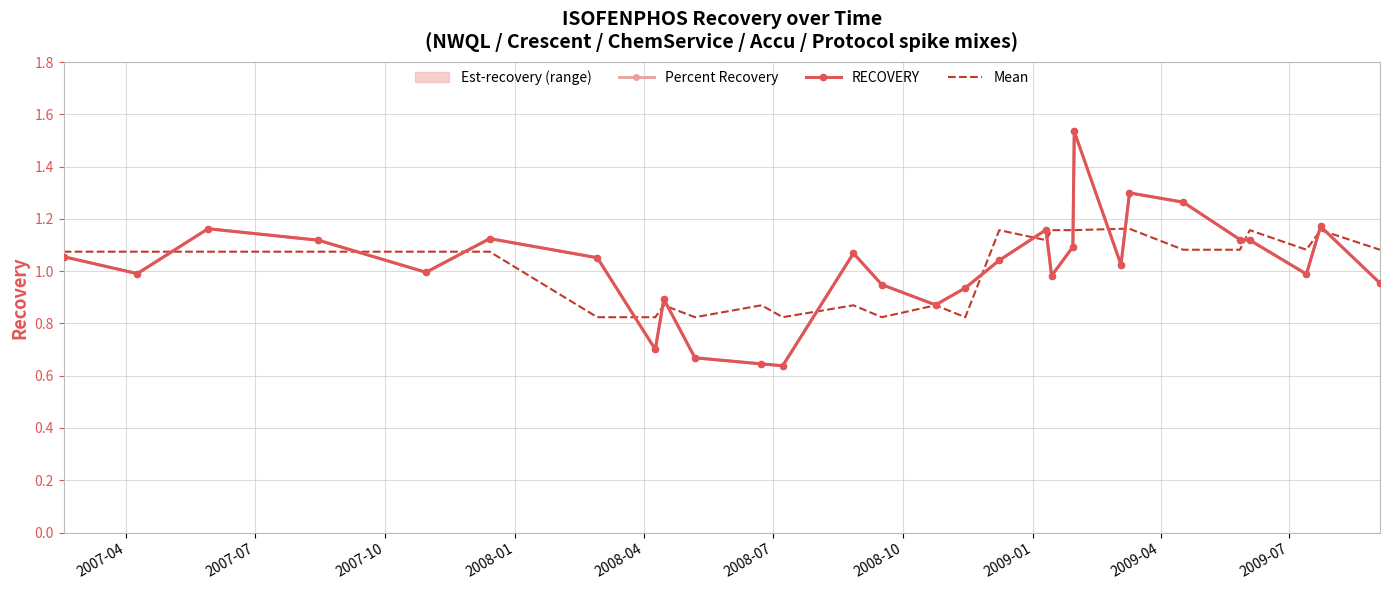

What is the difference between the maximum and minimum values in the Percent Recovery series?

0.9